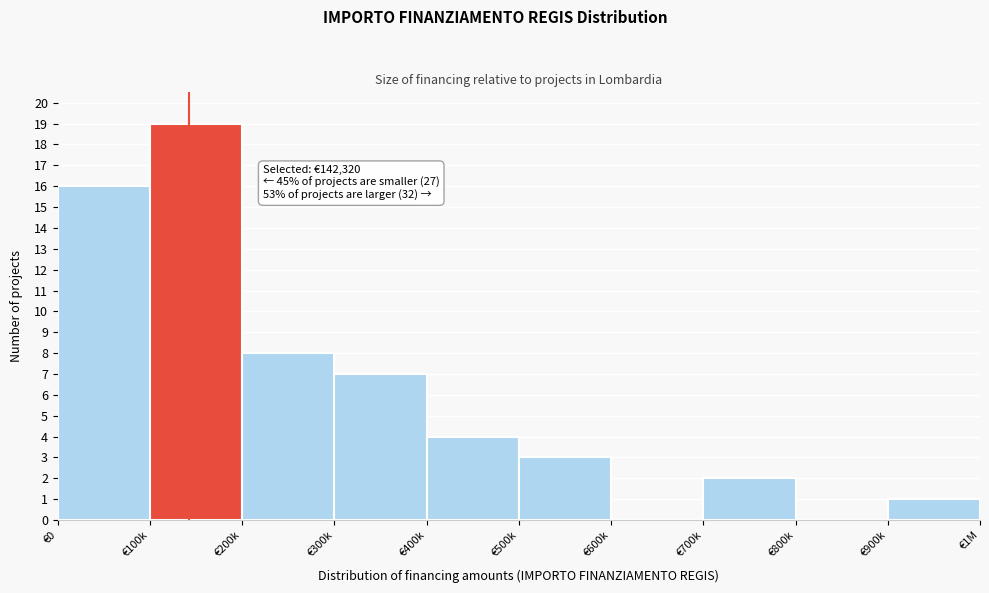

Reading left to right, transcribe all the data shown in this chart.

€0=16	€100k=19	€200k=8	€300k=7	€400k=4	€500k=3	€600k=0	€700k=2	€800k=0	€900k=1